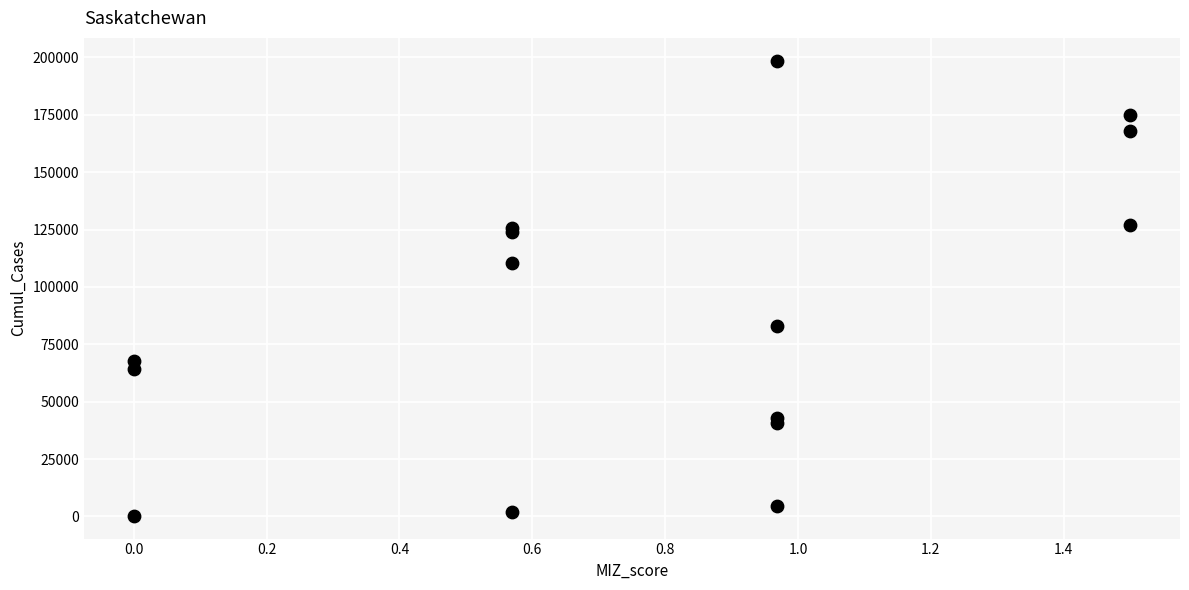

What Y value in the scatter plot is closest to 99440?

110232